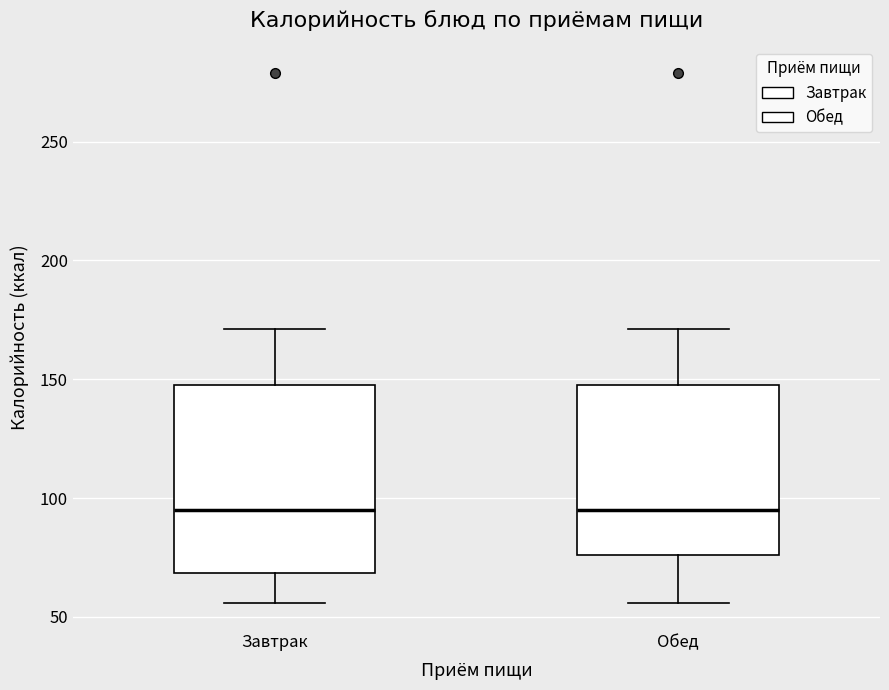

Which box is the tallest, from its lower edge to its upper edge?

Завтрак